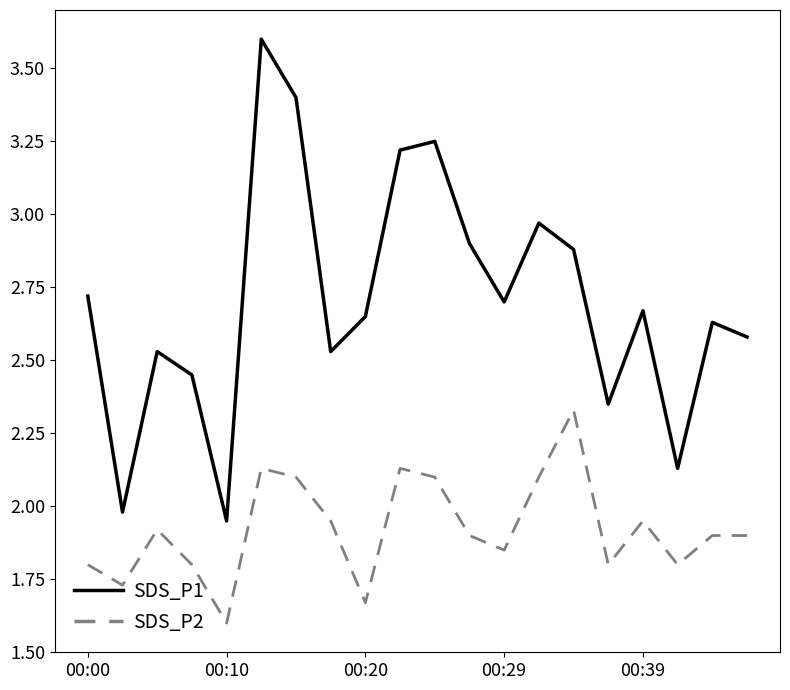

At how many categories does at least one series exceed 1?

20